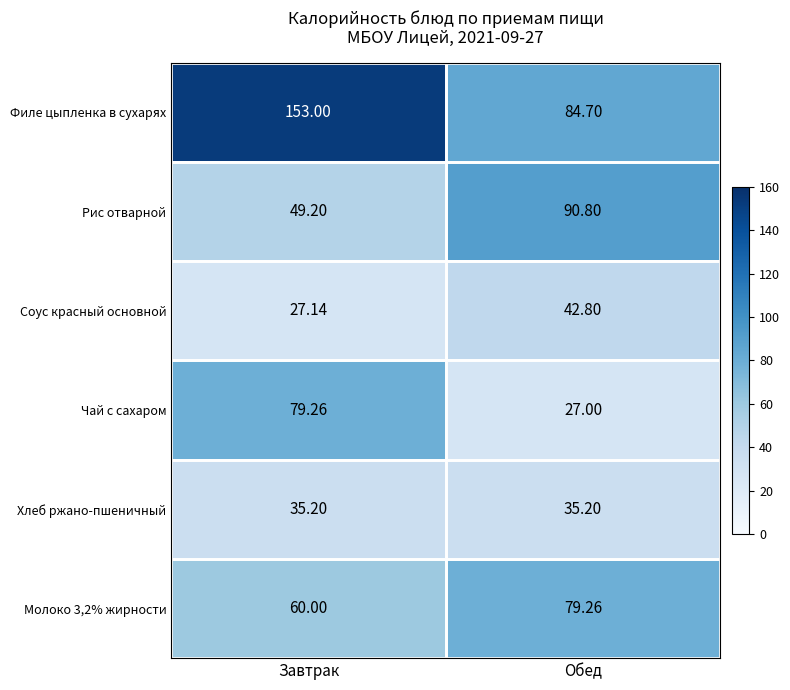

Which series has the largest total across all categories?

Филе цыпленка в сухарях